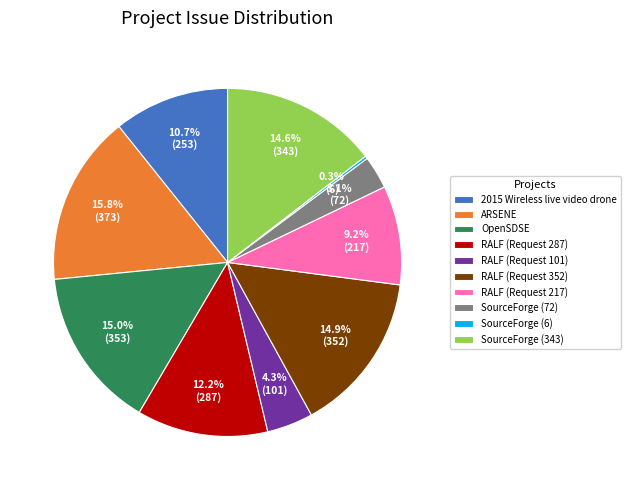

Does RALF (Request 101) account for over 50% of the chart?

No